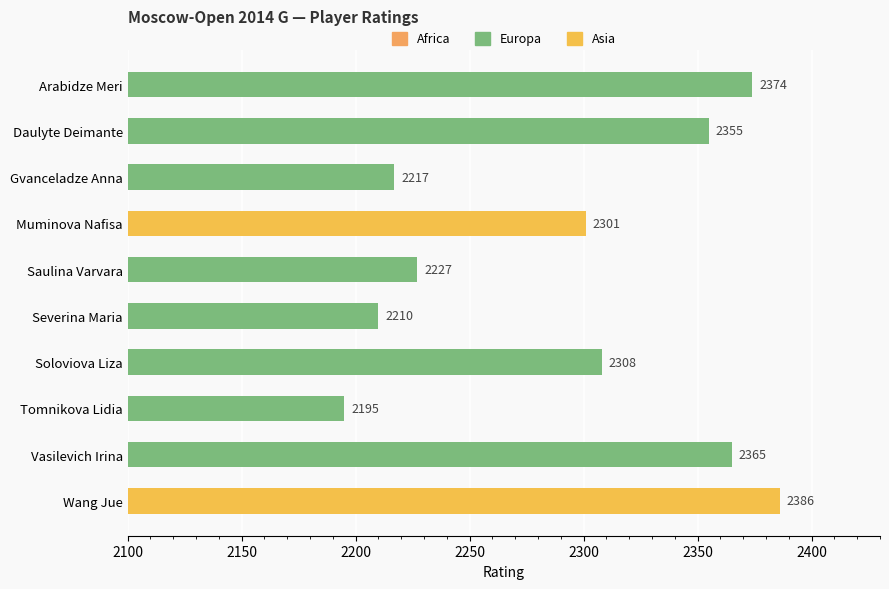

What is the sum of all values?

22938